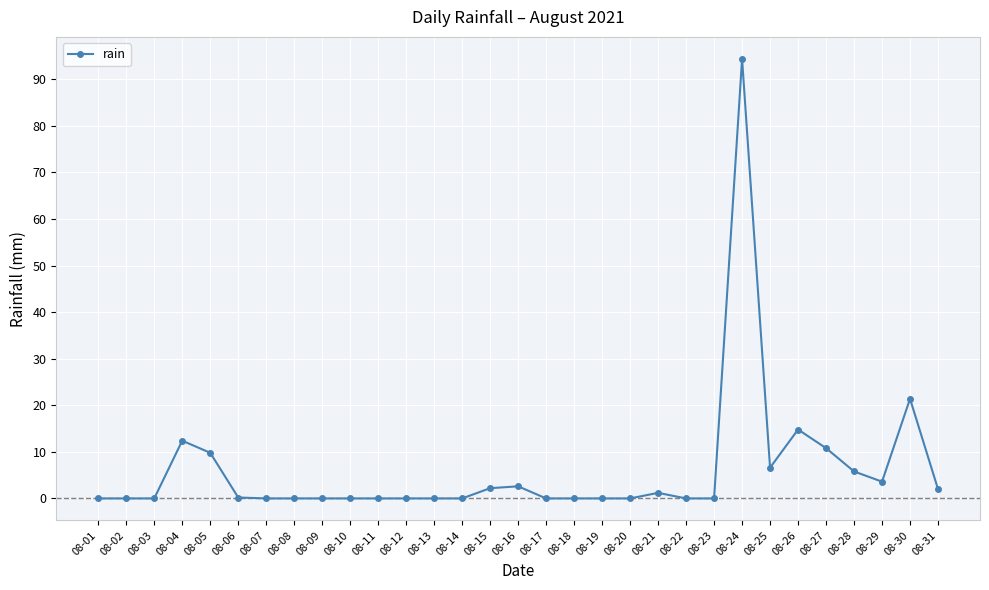

True or false: the data shows 2.6 at 08-16.

True